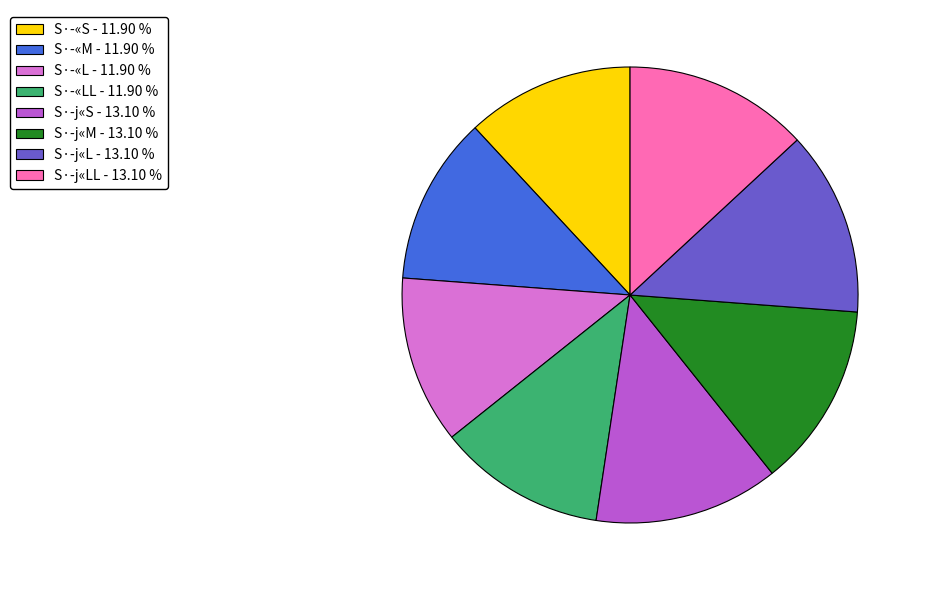

Does S·-«L - 11.90 % represent more than half of the total?

No